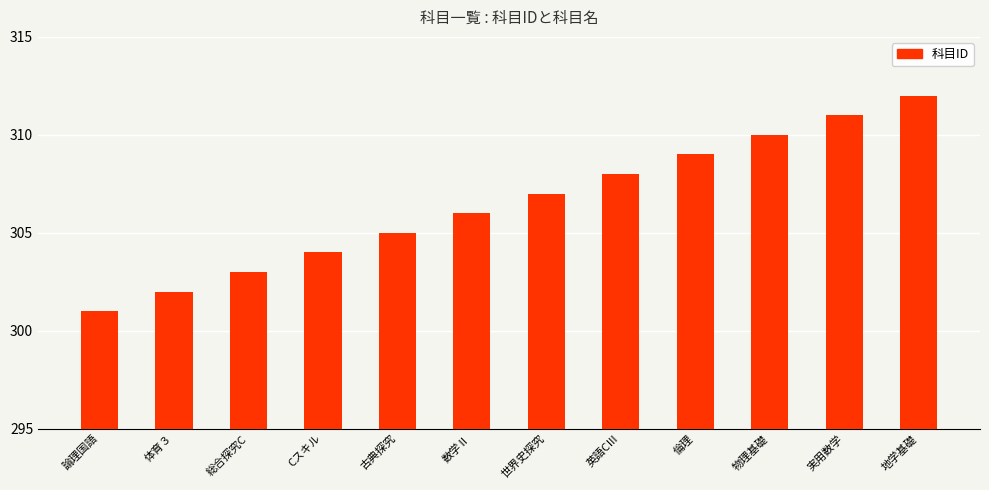

Reading left to right, extract all data points from this chart.

301	302	303	304	305	306	307	308	309	310	311	312